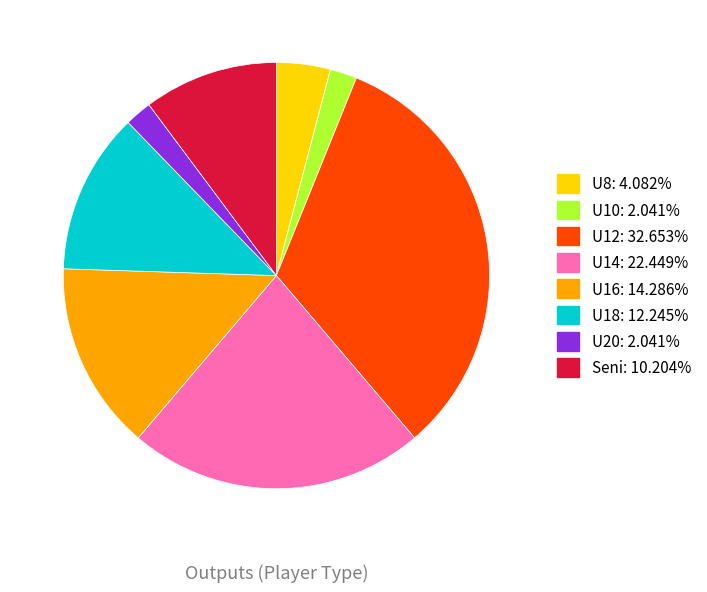

Does U14 represent more than half of the total?

No